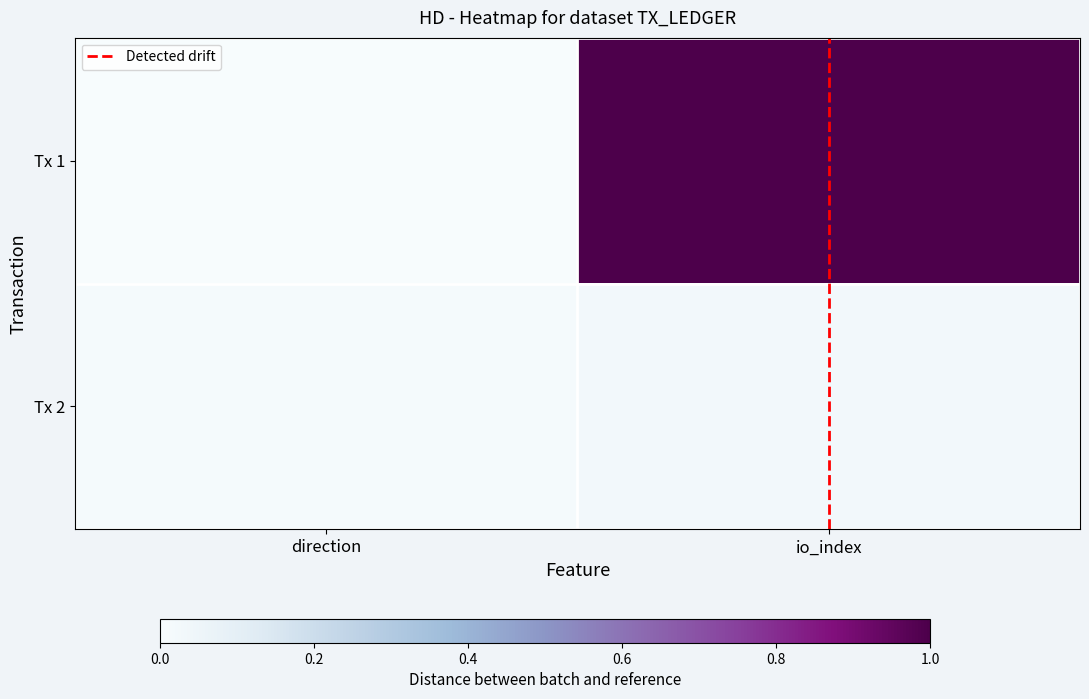

What is the maximum value shown in the chart?

1.0